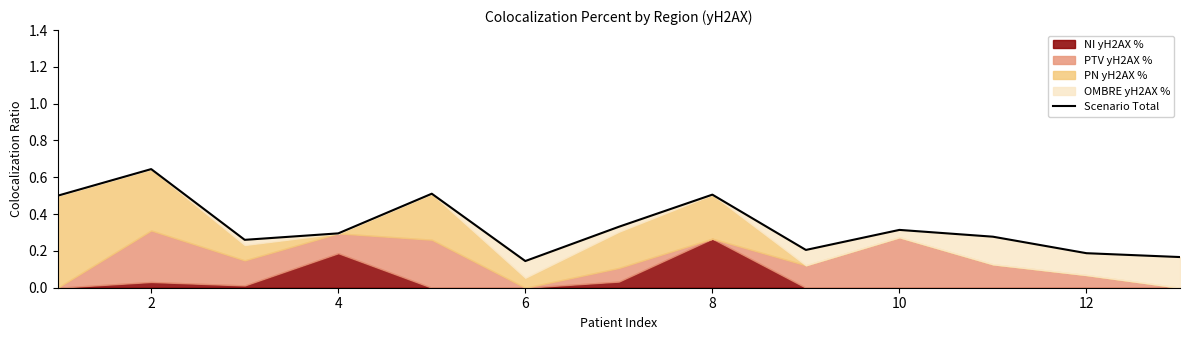

True or false: the data shows 0.8 at 8.

False